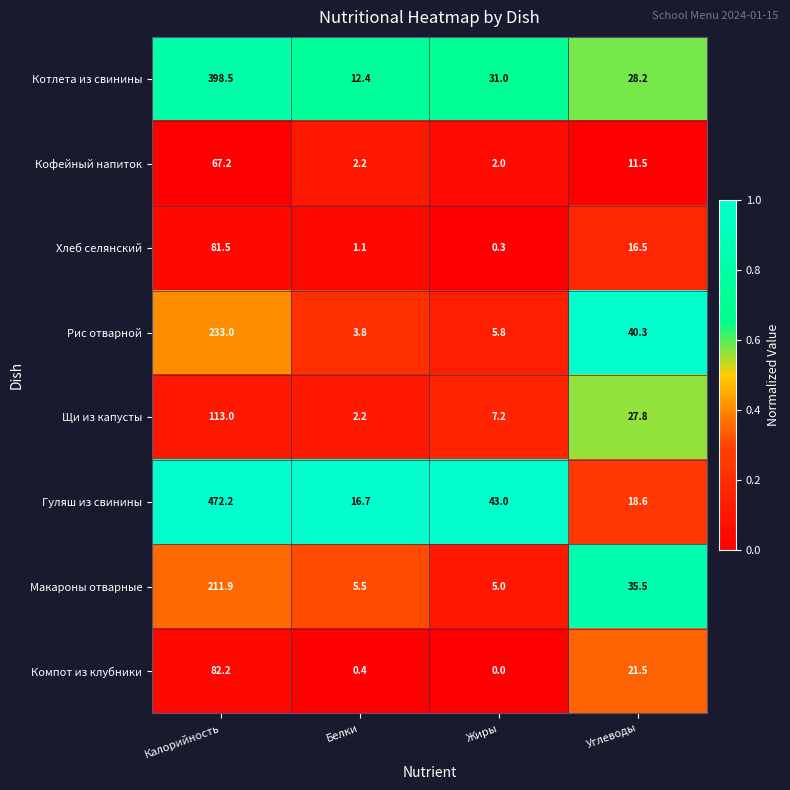

Which label corresponds to the smallest value in the chart?

Жиры